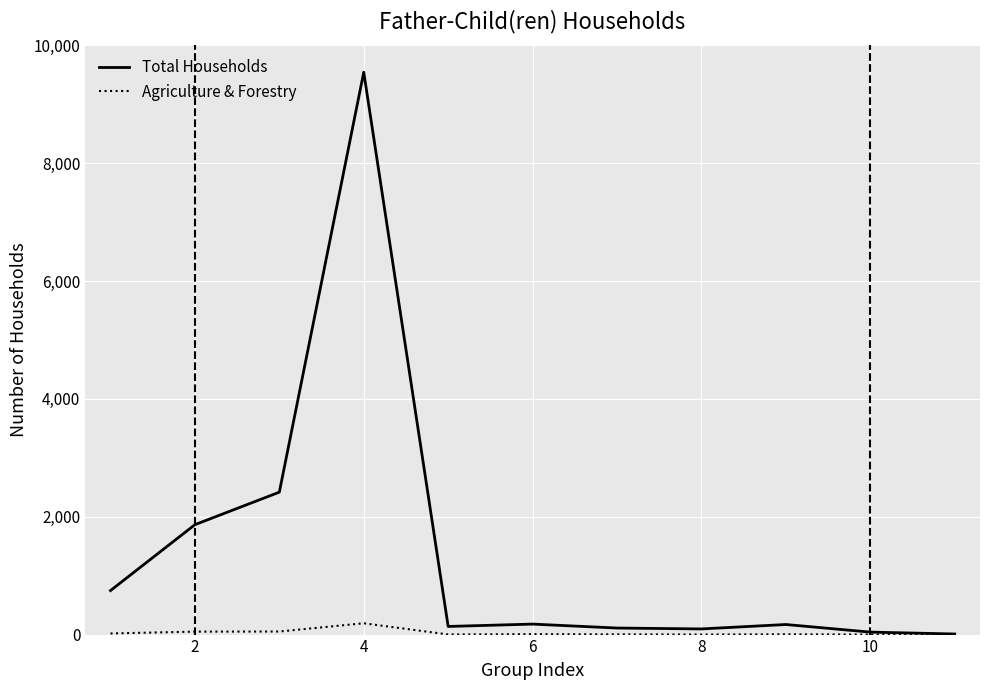

Which series has the largest total across all categories?

Total Households